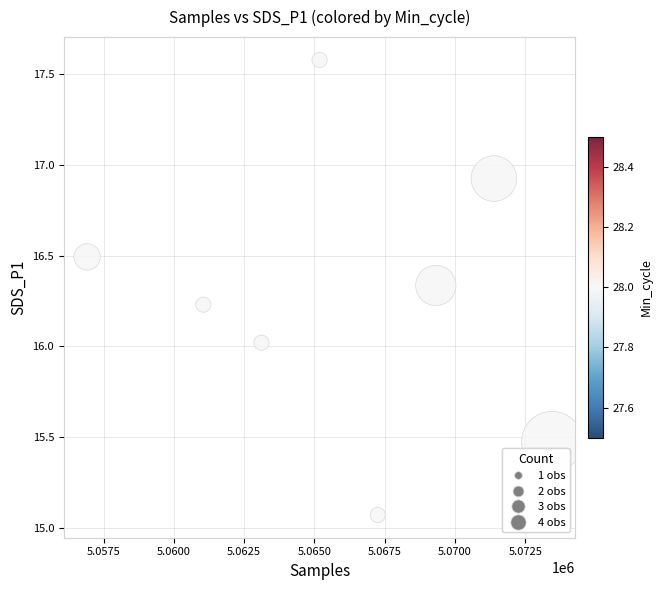

What is the range of X values (max minus min)?

16539.7